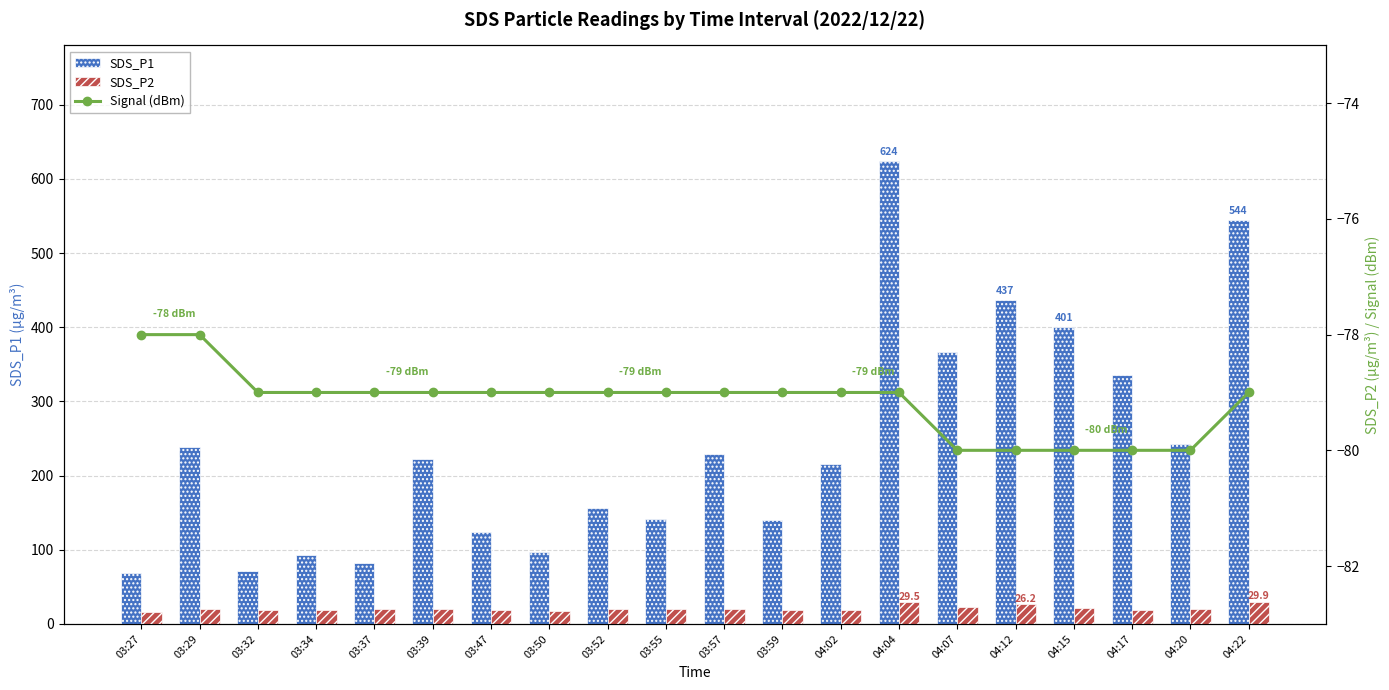

At how many categories does at least one series exceed 109?

15